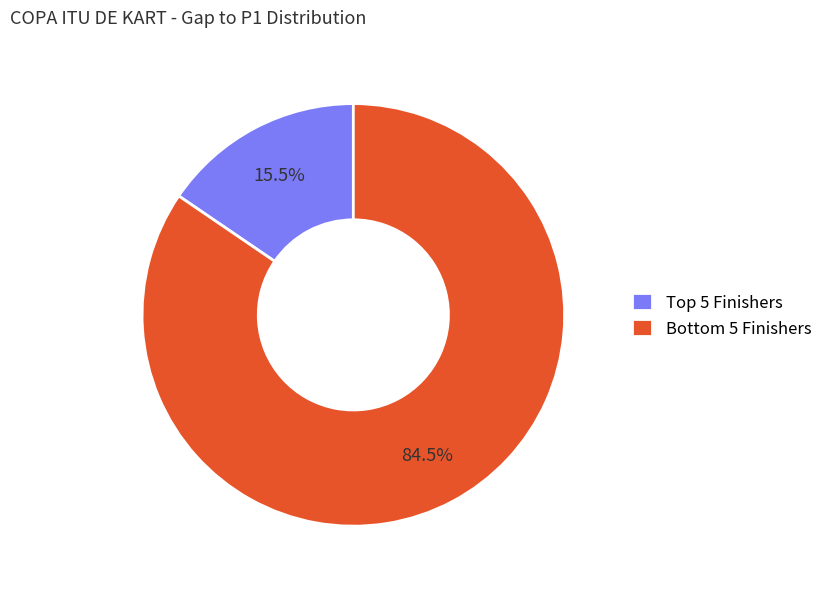

Is there a majority slice in this chart?

Yes